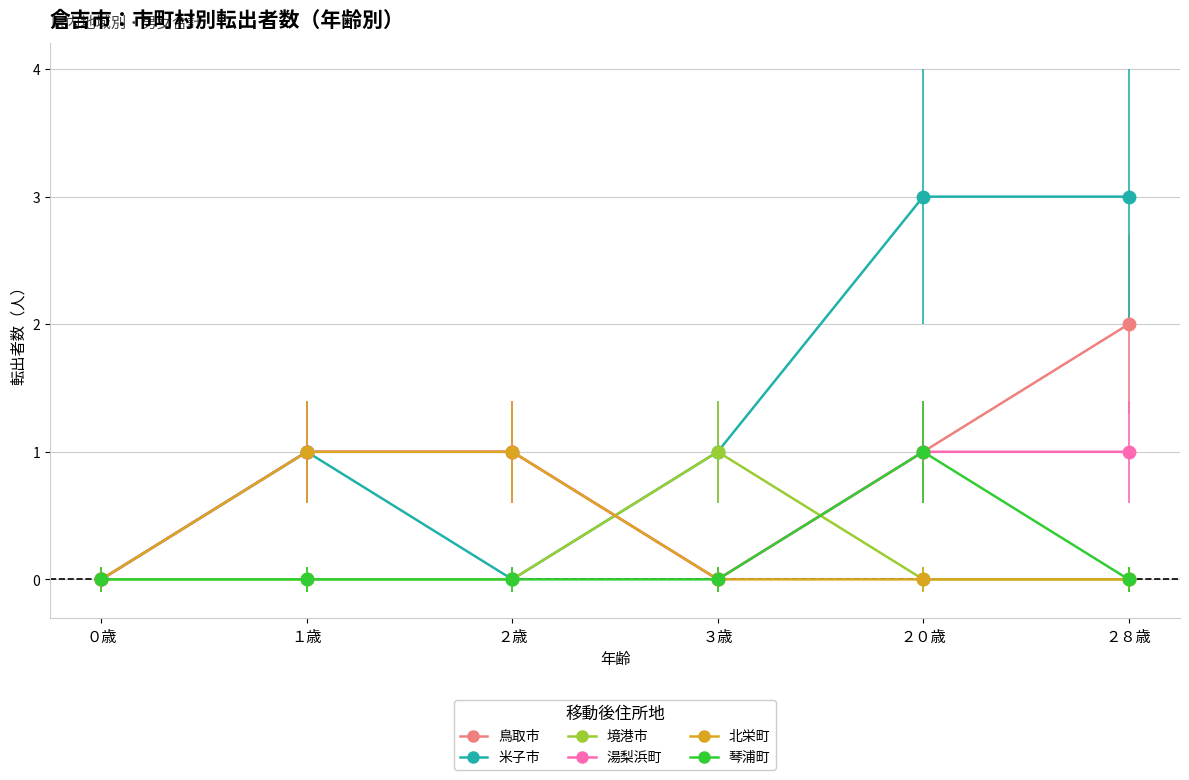

True or false: 米子市 has a value of 1 at ２０歳.

False